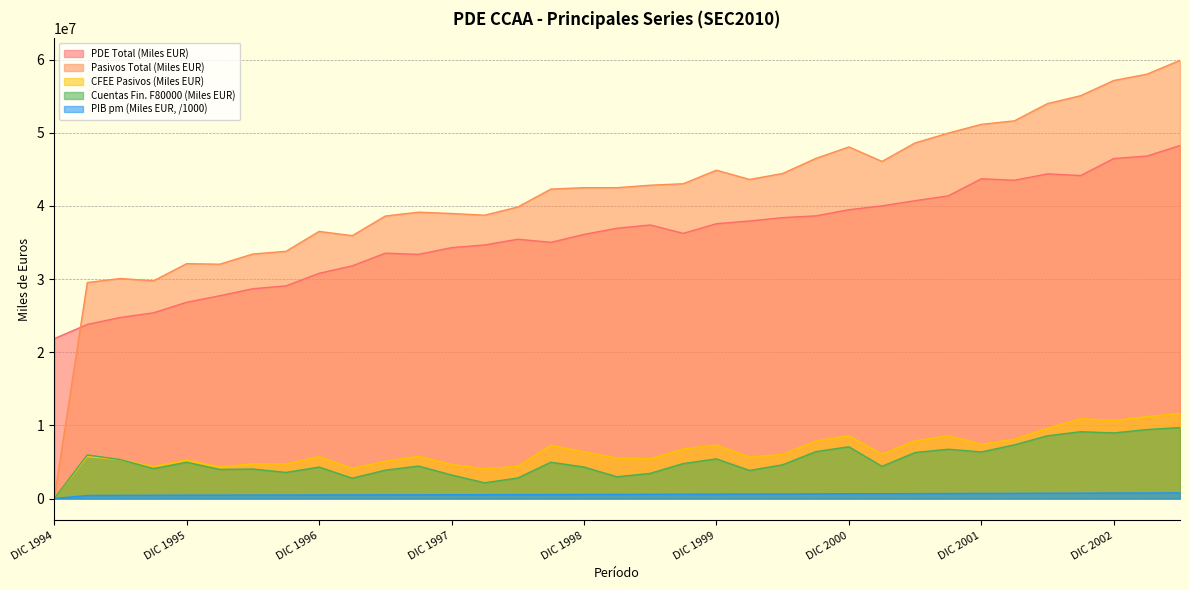

Which has a higher value, JUN 1997 or MAR 2003?

MAR 2003